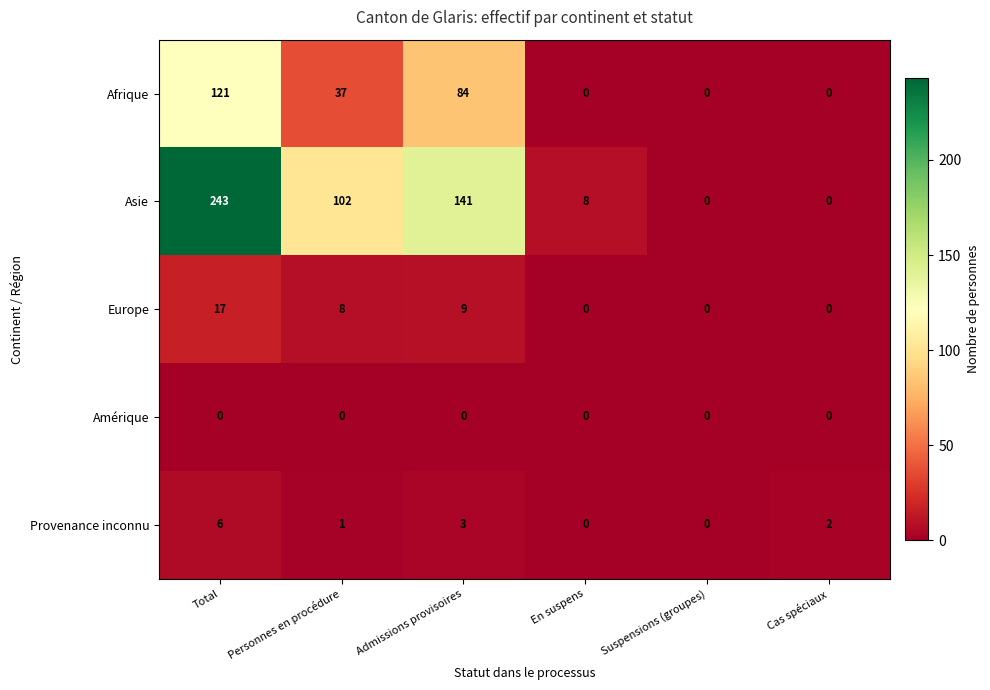

Where is Europe nearest to the value 8?

Personnes en procédure